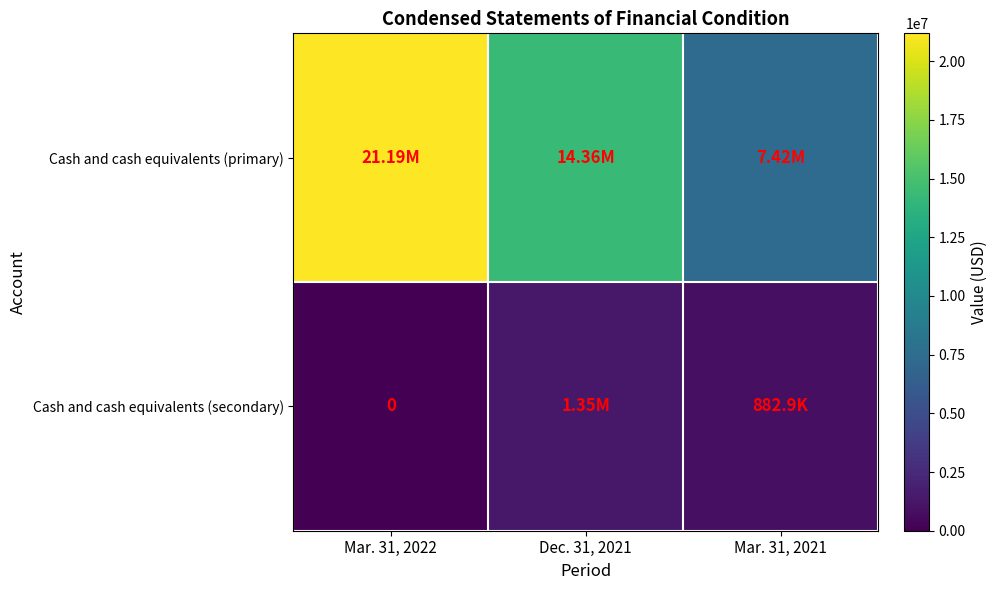

Rank the series by their maximum value, from highest to lowest.

Cash and cash equivalents (primary), Cash and cash equivalents (secondary)